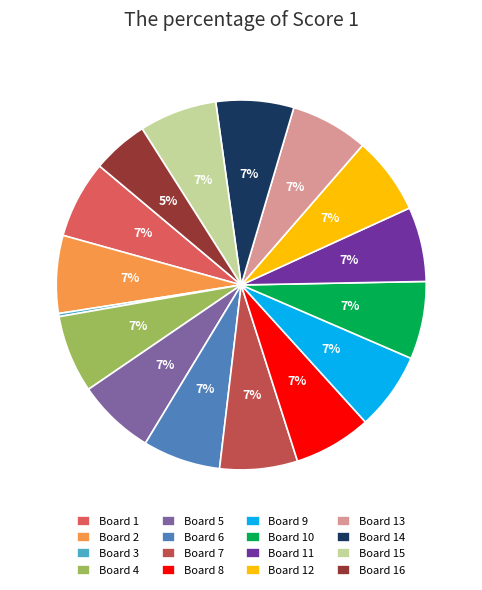

Which slice is the smallest?

Board 3